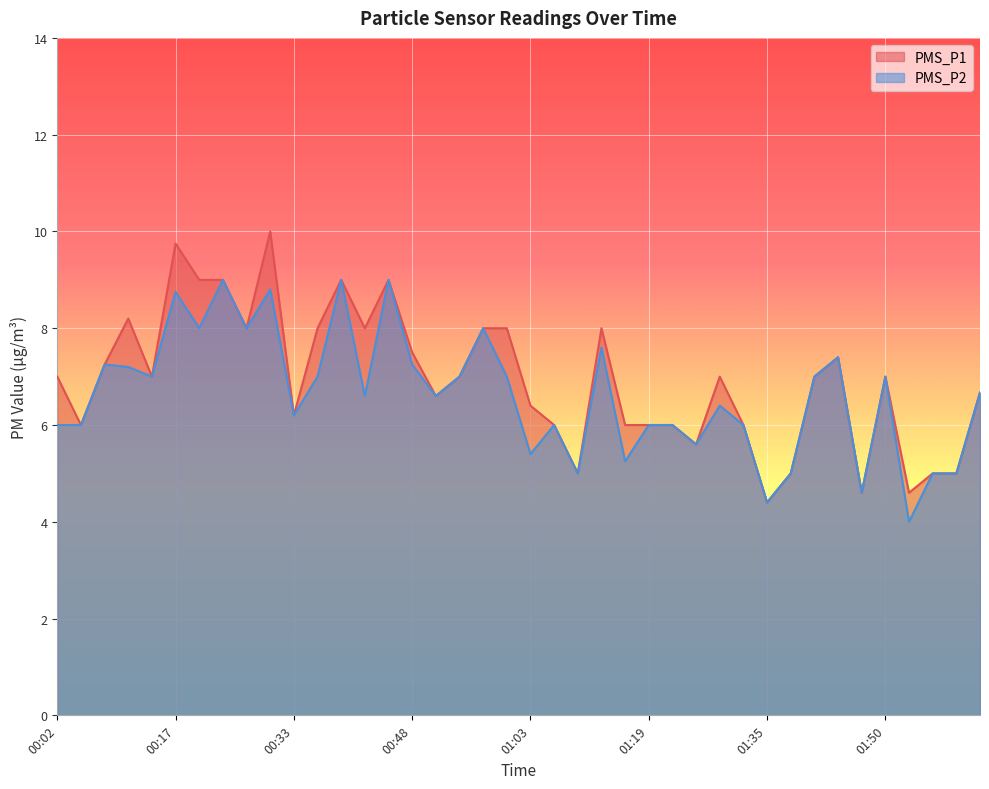

What position from the left is 01:57?

38